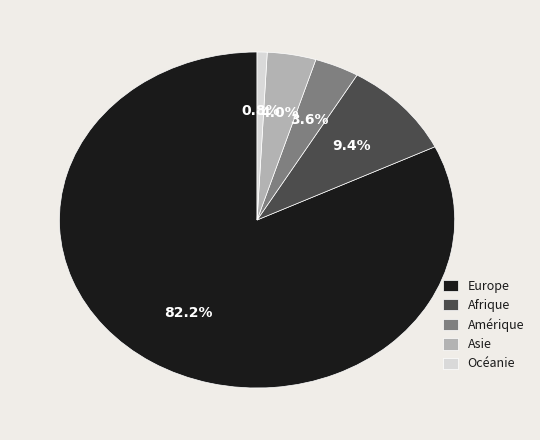

To the nearest percent, what is the average slice percentage?

20%